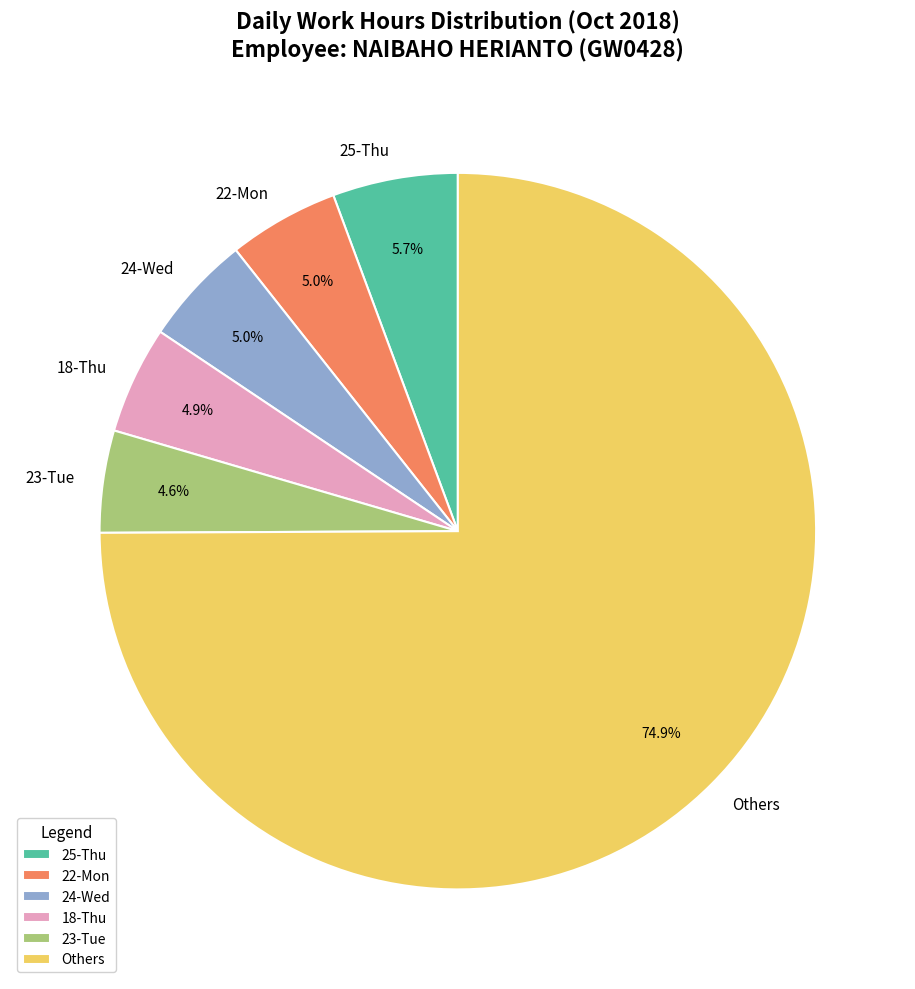

Combined, do 23-Tue and 24-Wed account for over 50%?

No